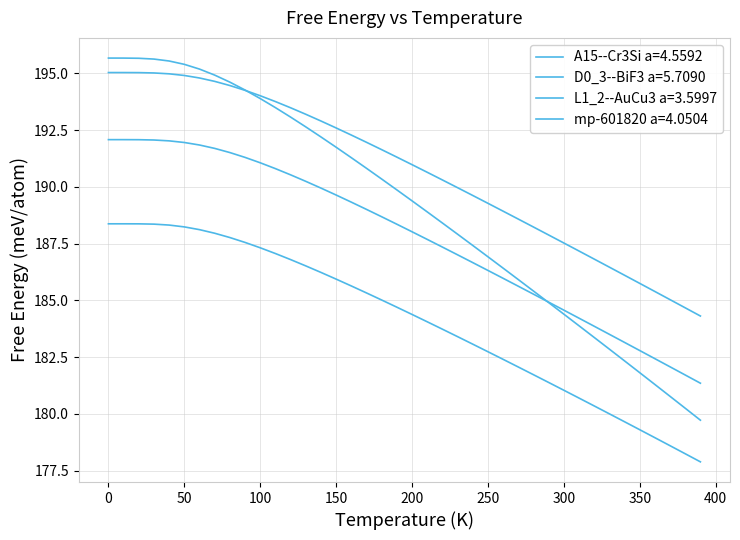

True or false: L1_2--AuCu3 a=3.5997 and A15--Cr3Si a=4.5592 cross at least once.

False